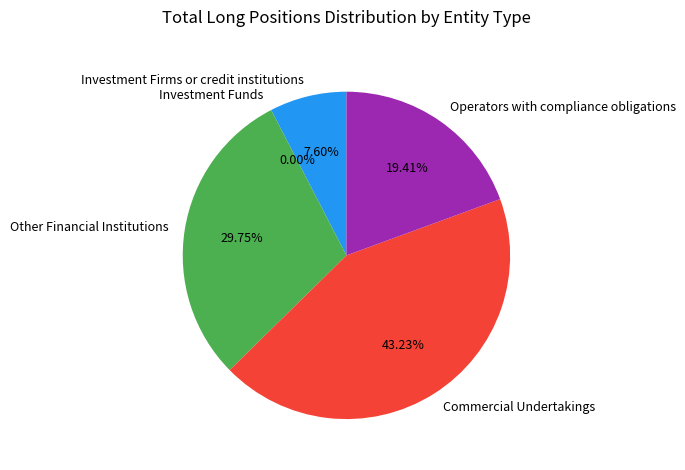

The Other Financial Institutions slice represents 15% of the pie. True or false?

False